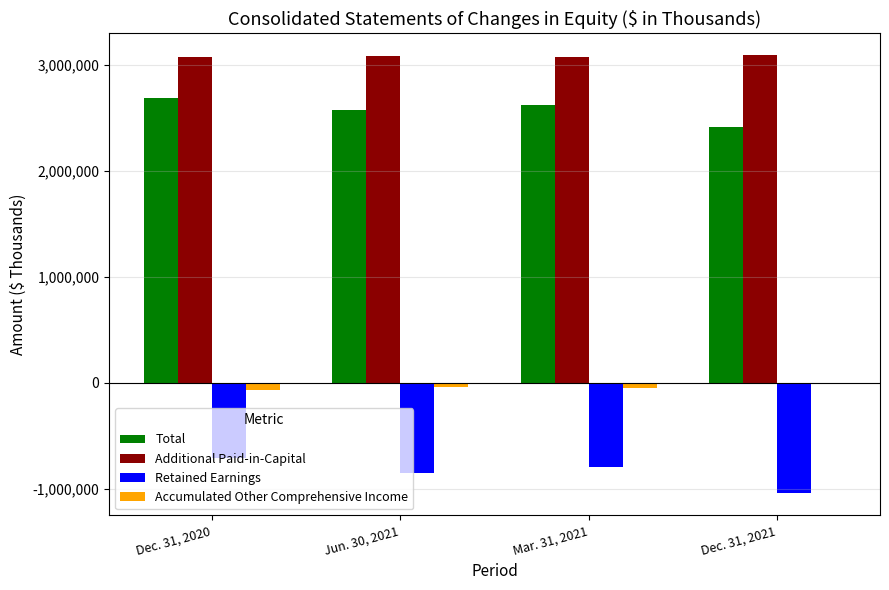

What is the maximum value shown in the chart?

3092883